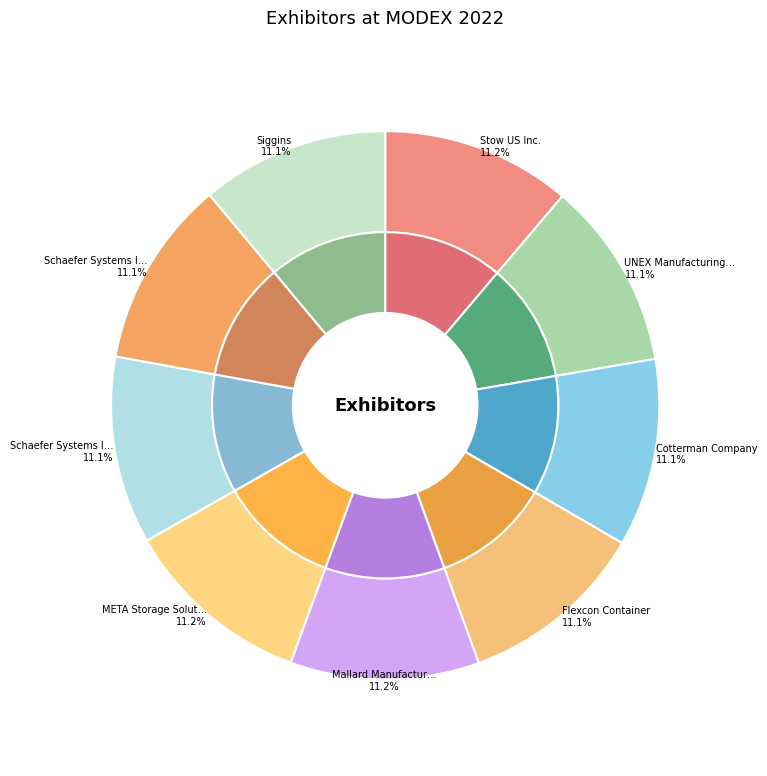

Is there any slice that represents more than half of the pie?

No